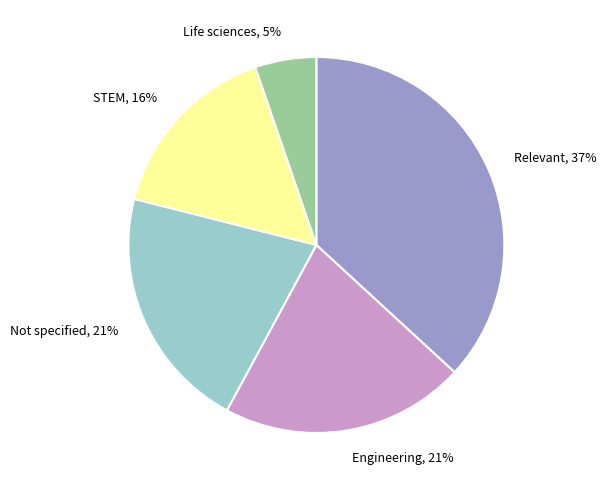

To the nearest percent, what is the difference between the largest and smallest slice percentages?

32%